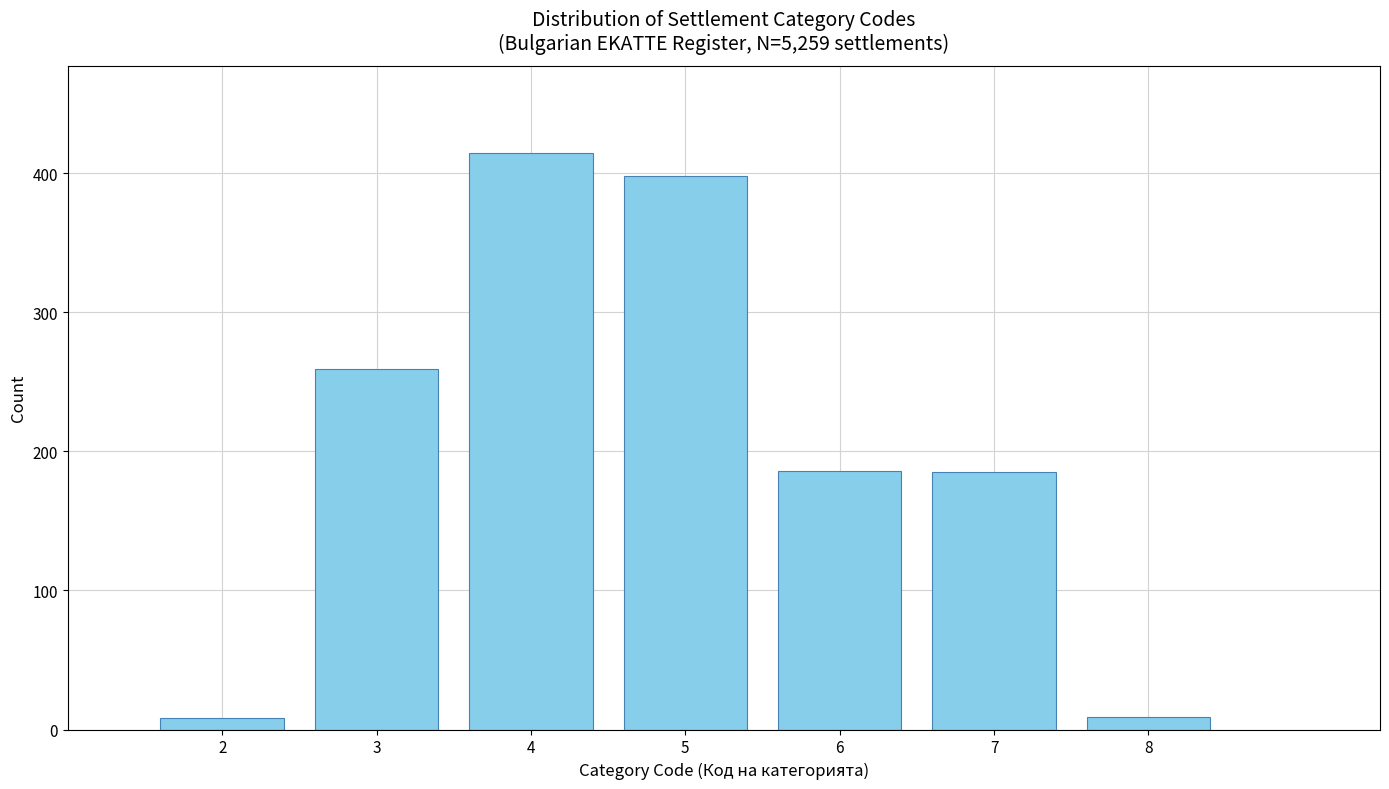

What is the ratio of the value at 6 to the value at 7?

1.0